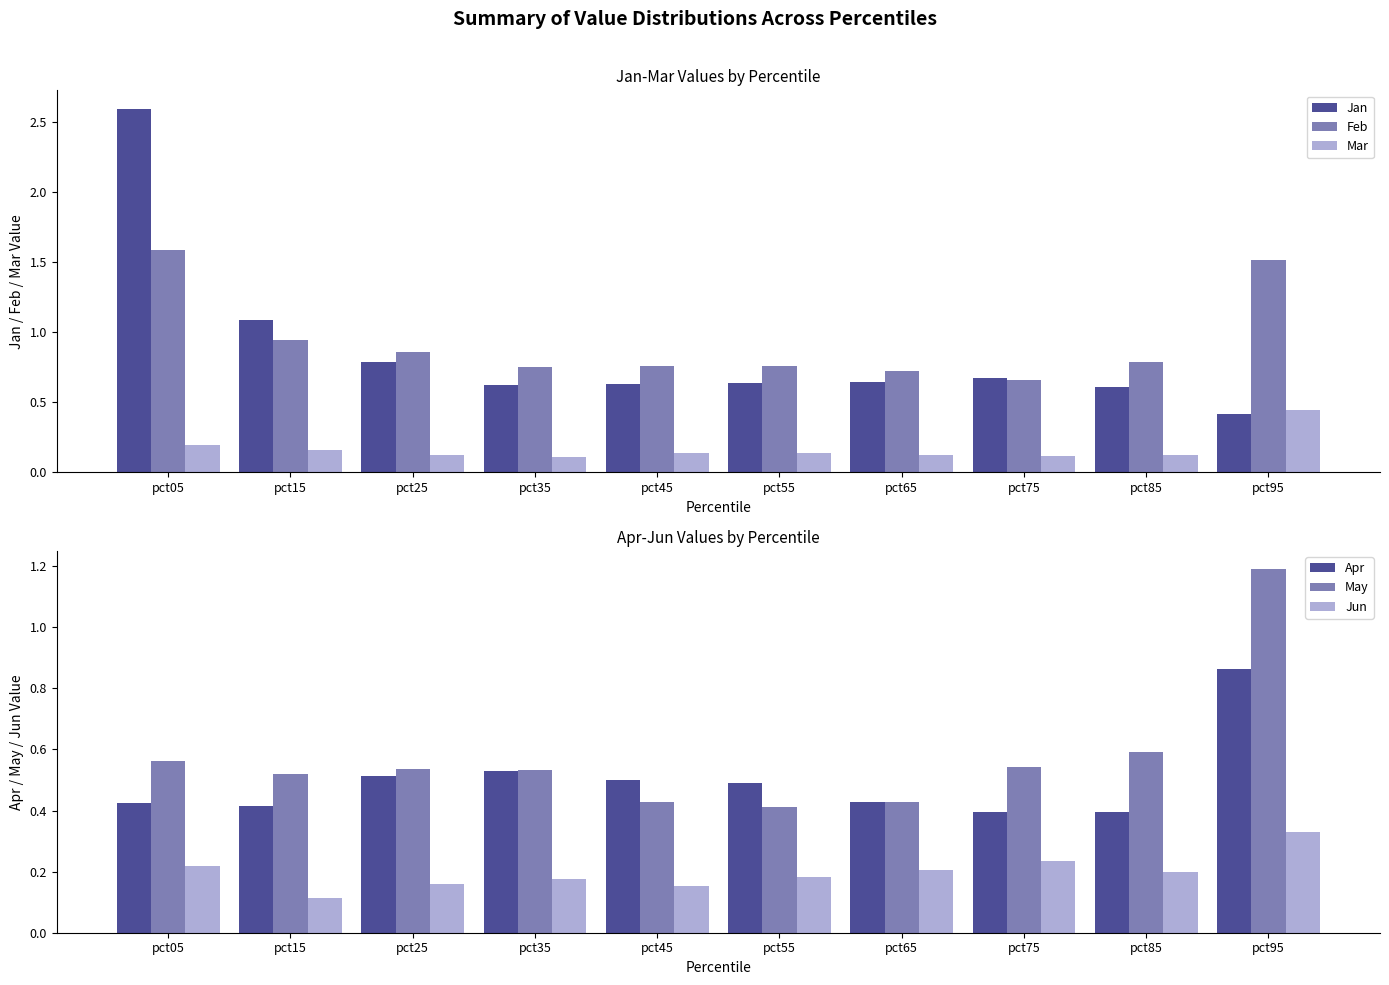

How many bars are there in each group?

6